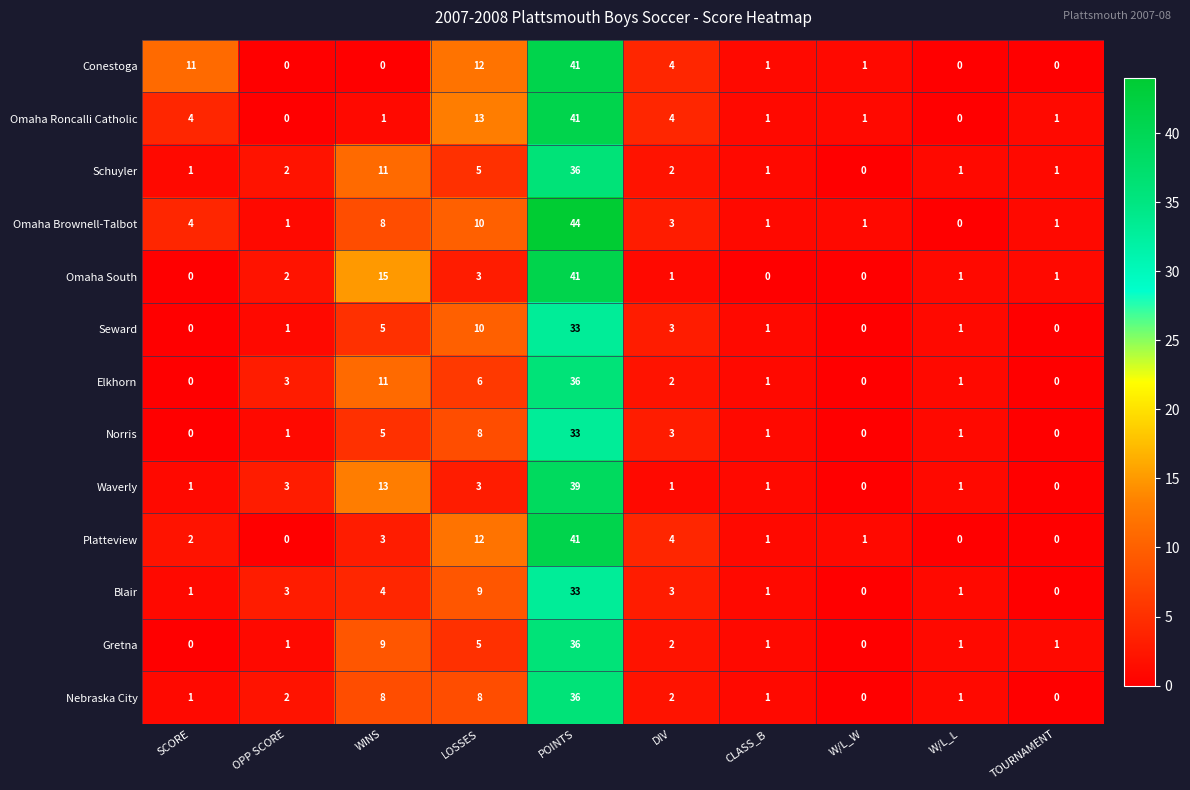

Which series has the widest spread of values?

Omaha Brownell-Talbot